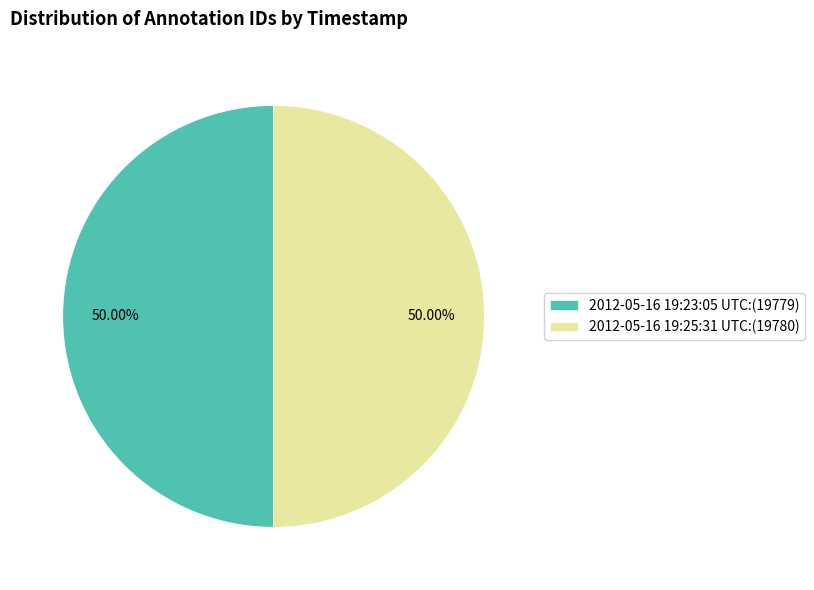

Is it true that 2012-05-16 19:25:31 UTC is 50% of the pie?

True